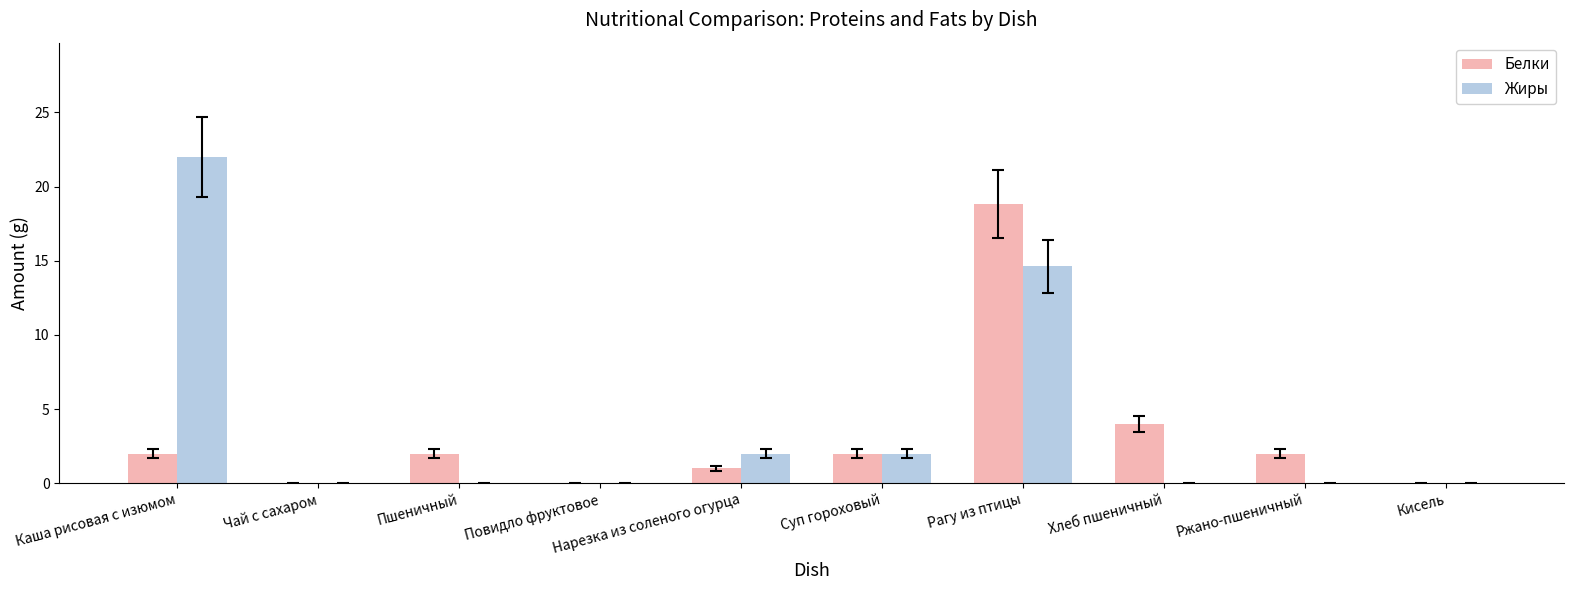

Which series has the largest total across all categories?

Жиры